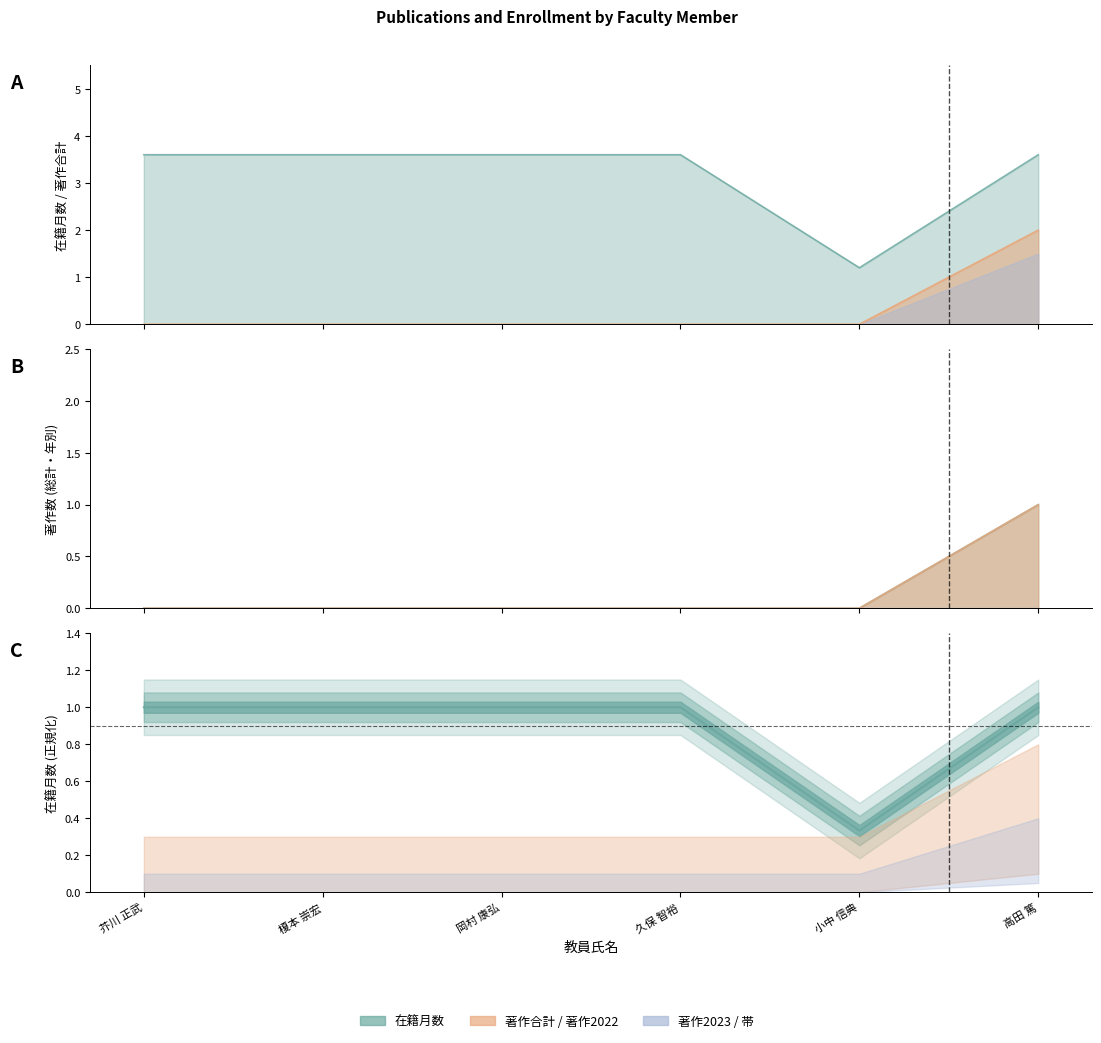

What is the smallest value displayed?

0.3